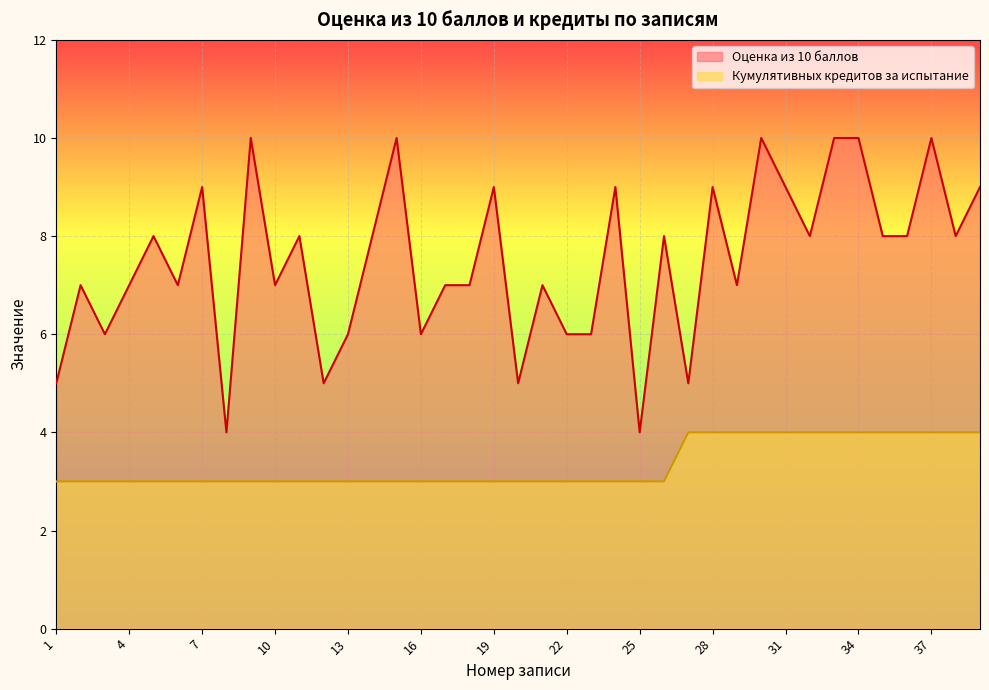

Which series has the widest spread of values?

Оценка из 10 баллов